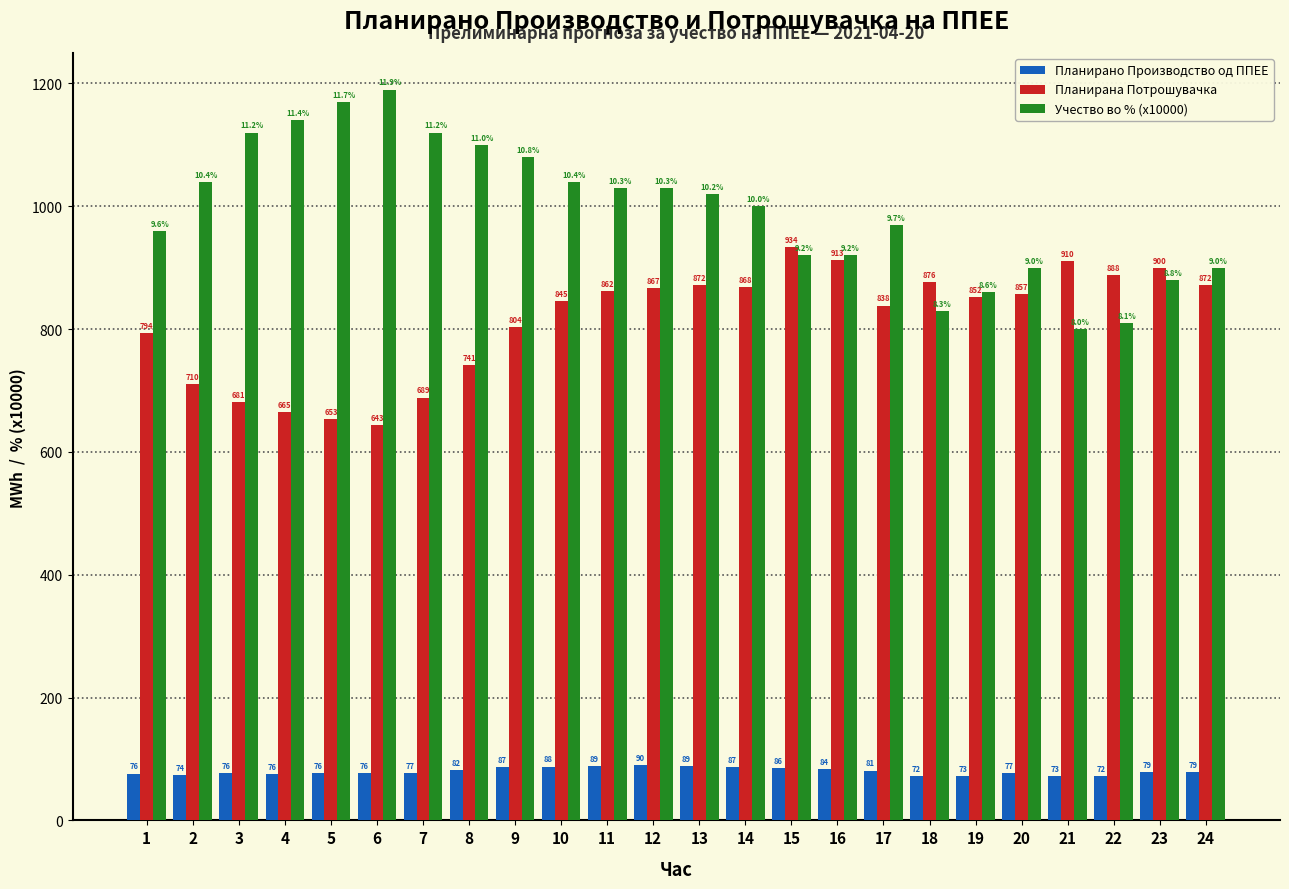

What is the difference between the maximum and minimum values in the Учество во % (x10000) series?

390.0